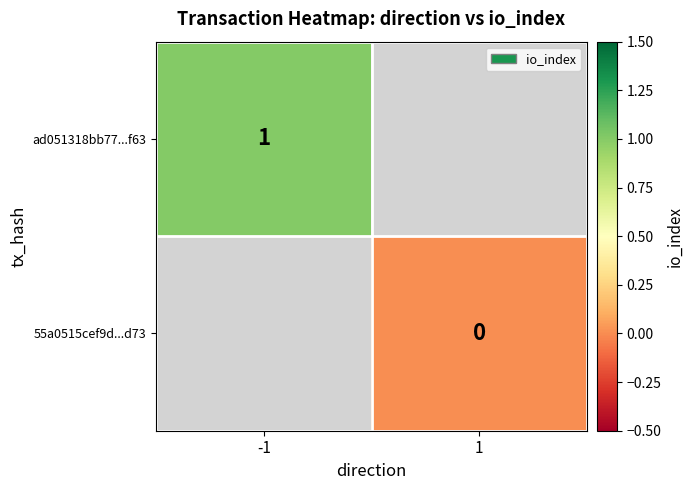

The value of ad051318bb77...f63 at -1 is 1.4. True or false?

False